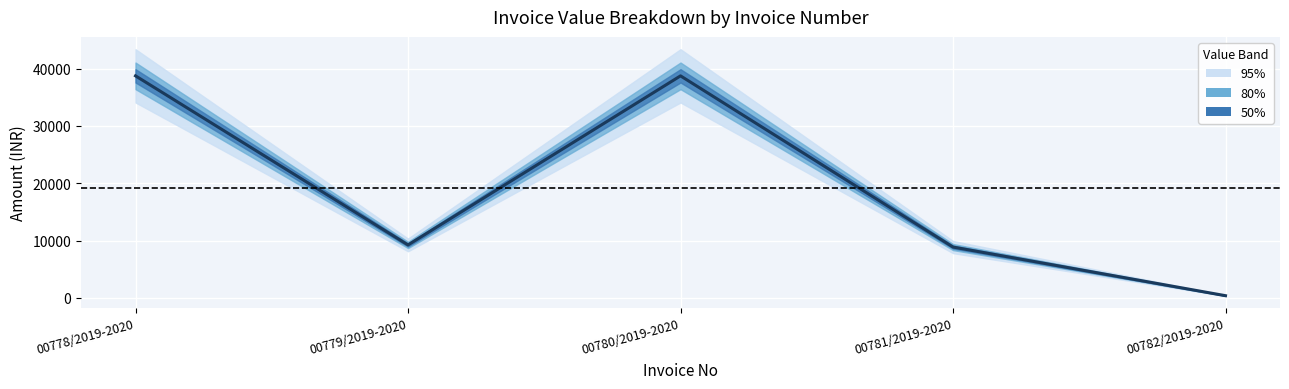

List the labels in order of value, largest first.

00778/2019-2020, 00780/2019-2020, 00779/2019-2020, 00781/2019-2020, 00782/2019-2020